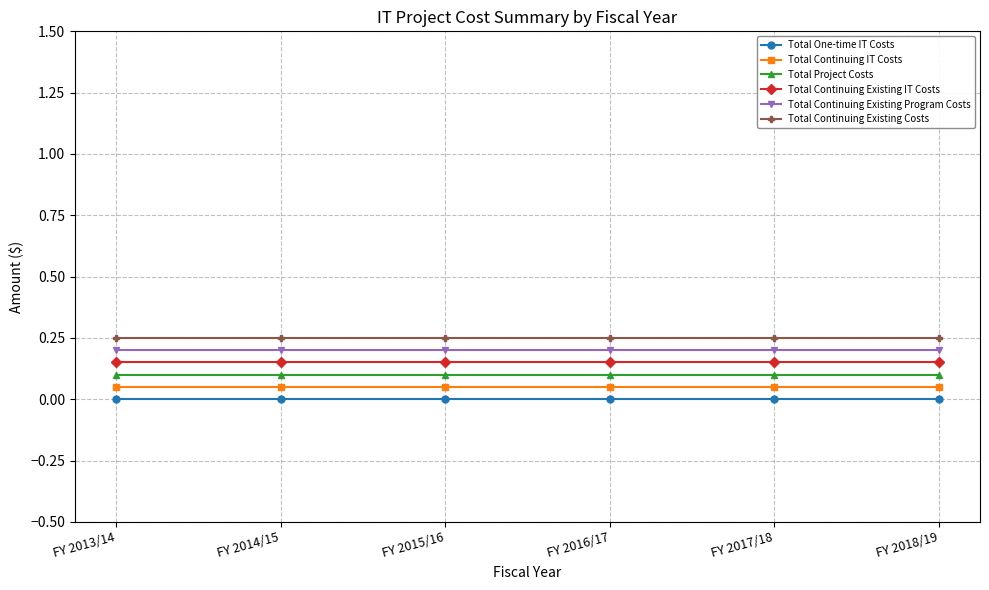

Reading right to left, transcribe all the data shown in this chart.

Total One-time IT Costs: FY 2018/19=0.0	FY 2017/18=0.0	FY 2016/17=0.0	FY 2015/16=0.0	FY 2014/15=0.0	FY 2013/14=0.0
Total Continuing IT Costs: FY 2018/19=0.1	FY 2017/18=0.1	FY 2016/17=0.1	FY 2015/16=0.1	FY 2014/15=0.1	FY 2013/14=0.1
Total Project Costs: FY 2018/19=0.1	FY 2017/18=0.1	FY 2016/17=0.1	FY 2015/16=0.1	FY 2014/15=0.1	FY 2013/14=0.1
Total Continuing Existing IT Costs: FY 2018/19=0.2	FY 2017/18=0.2	FY 2016/17=0.2	FY 2015/16=0.2	FY 2014/15=0.2	FY 2013/14=0.2
Total Continuing Existing Program Costs: FY 2018/19=0.2	FY 2017/18=0.2	FY 2016/17=0.2	FY 2015/16=0.2	FY 2014/15=0.2	FY 2013/14=0.2
Total Continuing Existing Costs: FY 2018/19=0.2	FY 2017/18=0.2	FY 2016/17=0.2	FY 2015/16=0.2	FY 2014/15=0.2	FY 2013/14=0.2